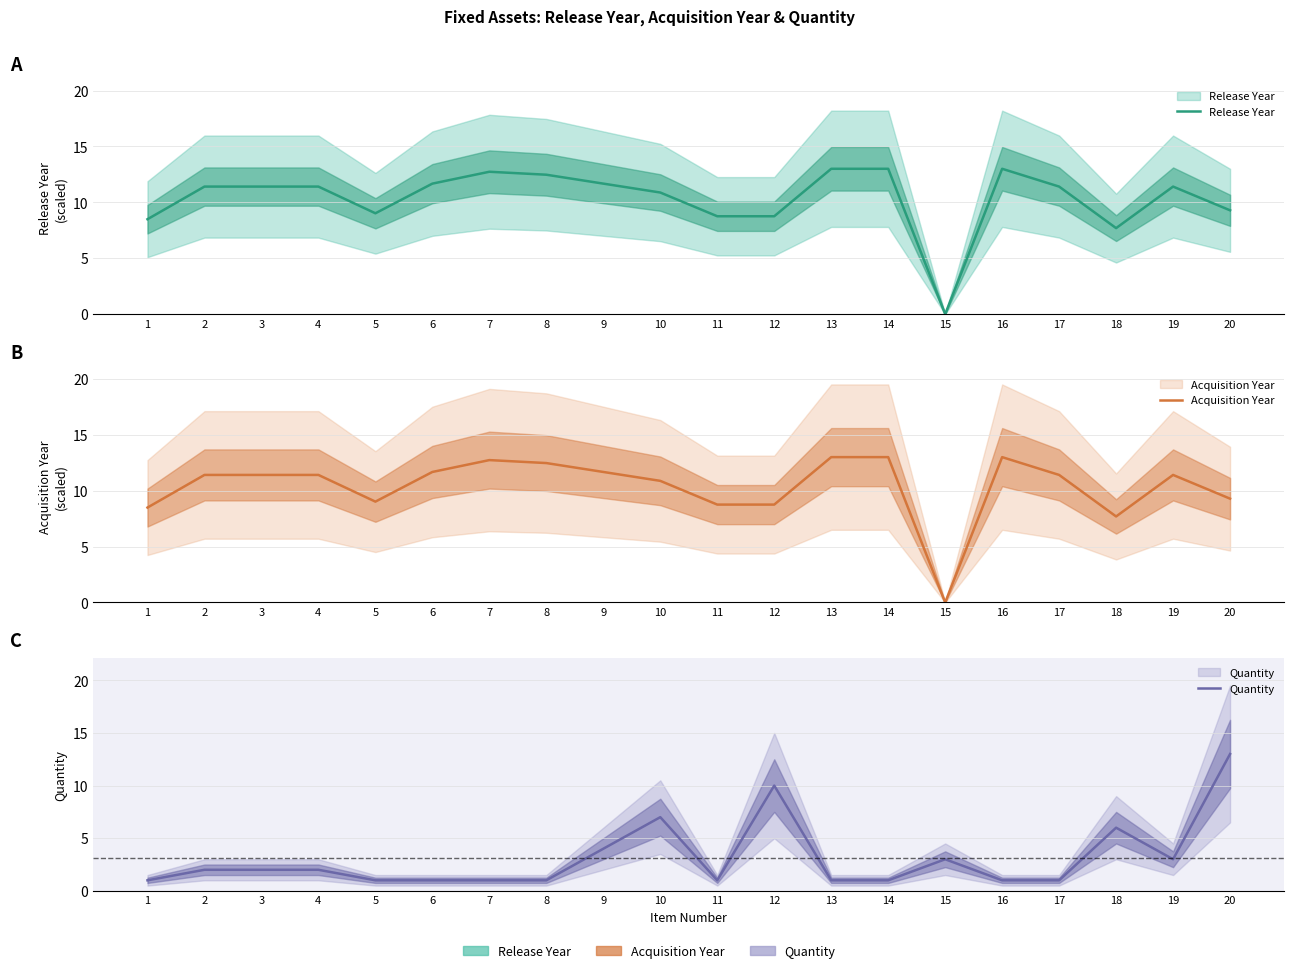

Count the number of categories in the chart.

20